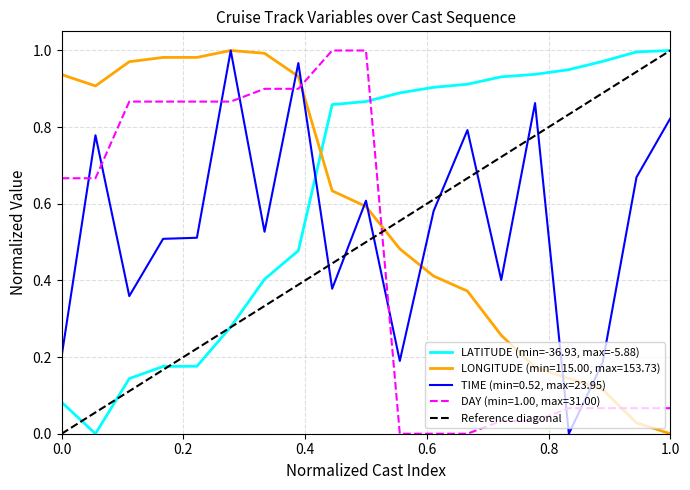

Count the number of data series in this chart.

4